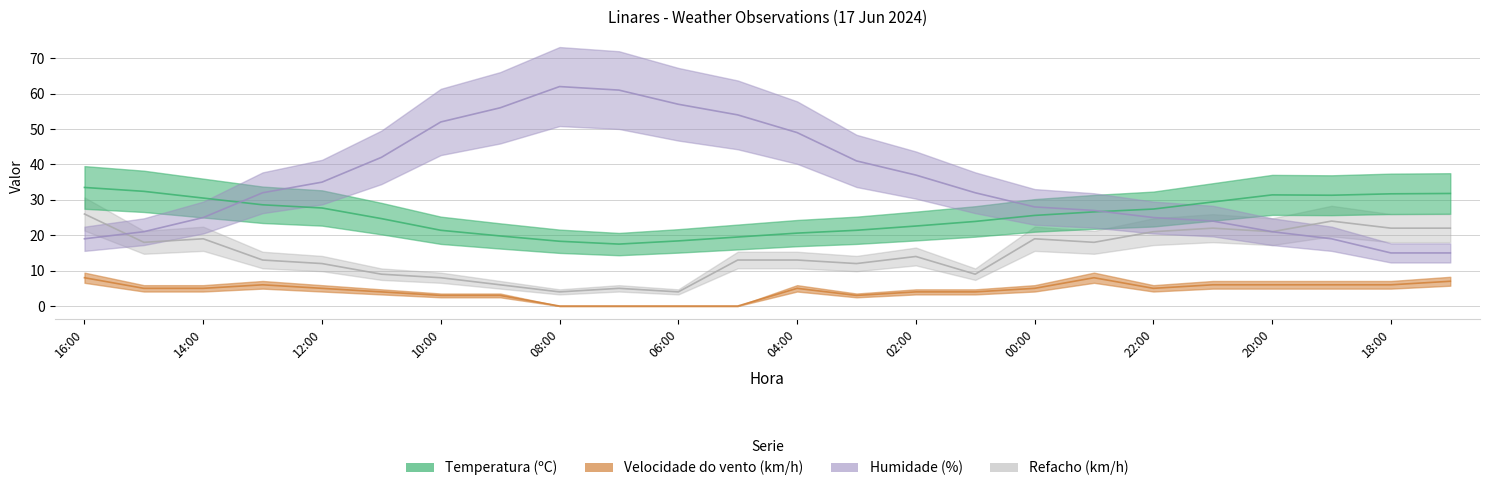

At which category does the chart reach its minimum across all series?

08:00